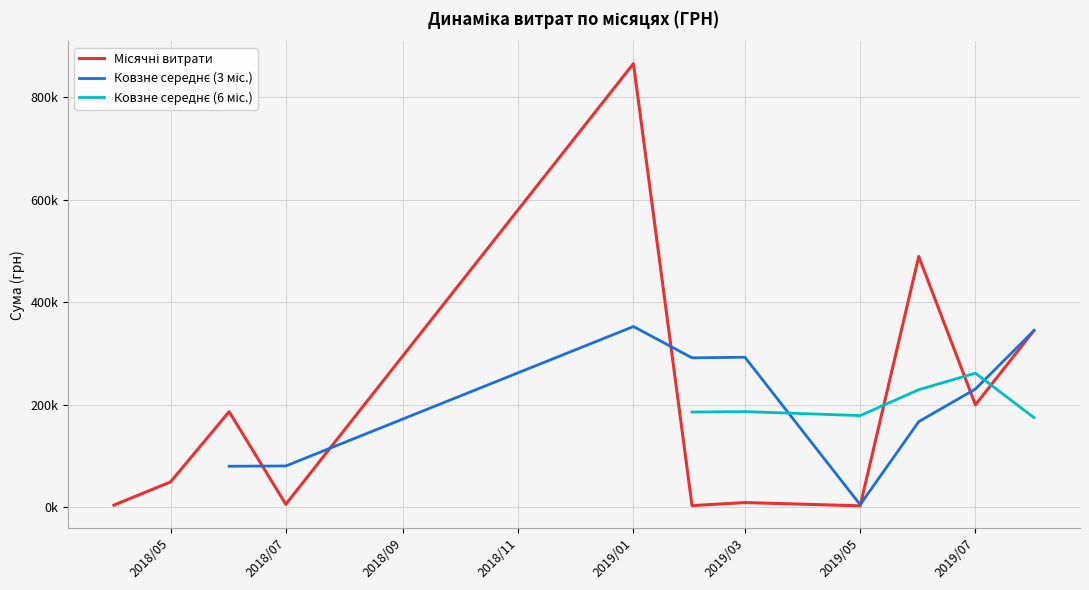

What is the approximate value of Місячні витрати at 2019/03?

9587.6